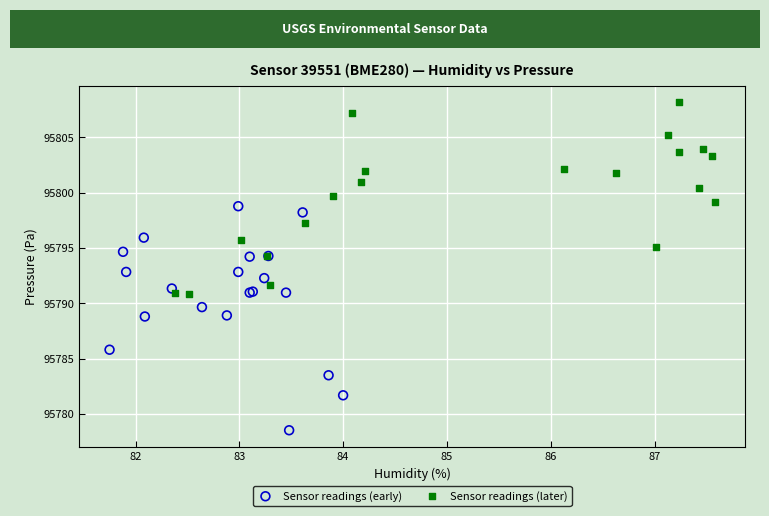

Which series reaches the maximum Y coordinate?

Sensor readings (later)